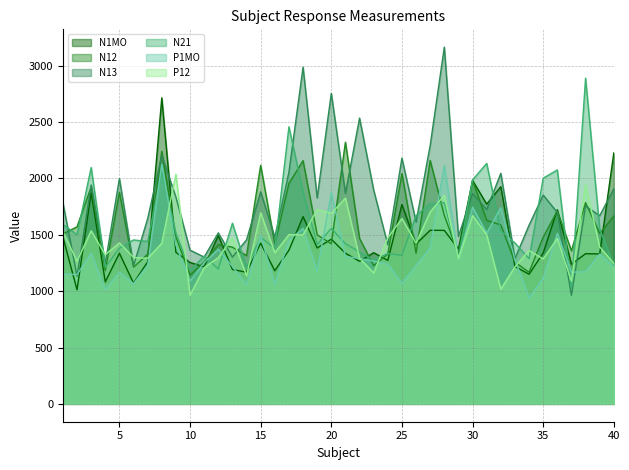

Reading left to right, list all the values displayed in this chart.

N1MO: 1480	1012	1874	1082	1336	1071	1260	2714	1344	1254	1215	1493	1192	1168	1426	1181	1363	1661	1383	1461	1336	1265	1341	1273	1768	1418	1540	1539	1375	1982	1772	1926	1219	1150	1338	1722	1239	1332	1330	2226
N12: 1507	1571	1925	1182	1878	1213	1328	2240	1481	1144	1258	1414	1390	1315	2116	1417	1956	2157	1499	1420	2321	1467	1226	1330	2043	1336	2159	1671	1327	1982	1628	1587	1257	1168	1479	1710	1358	1785	1511	1667
N13: 1784	1132	1942	1247	1998	1226	1643	2204	1834	1364	1302	1517	1302	1455	1881	1478	2055	2987	1827	2754	1867	2535	1896	1411	2180	1613	2292	3164	1486	1865	1724	2045	1288	1585	1852	1698	963	1755	1669	1908
N21: 1592	1500	2097	1211	1381	1454	1441	2060	1514	1183	1311	1196	1603	1208	1479	1379	2458	1880	1413	1557	1421	1347	1276	1334	1316	1671	1774	1784	1292	1987	2133	1534	1427	1288	2002	2075	1029	2889	1554	1228
P1MO: 1152	1147	1338	1015	1169	1067	1229	2126	1406	1090	1252	1372	1219	1059	1496	1060	1454	1556	1180	1874	1308	1289	1267	1240	1069	1228	1384	2116	1285	1745	1514	1740	1278	941	1116	1513	1168	1173	1329	1217
P12: 1528	1265	1535	1323	1428	1299	1291	1425	2037	963	1209	1297	1469	1136	1695	1340	1501	1499	1724	1690	1825	1292	1162	1474	1644	1425	1703	1849	1287	1670	1500	1018	1215	1361	1286	1468	1088	1945	1392	1246